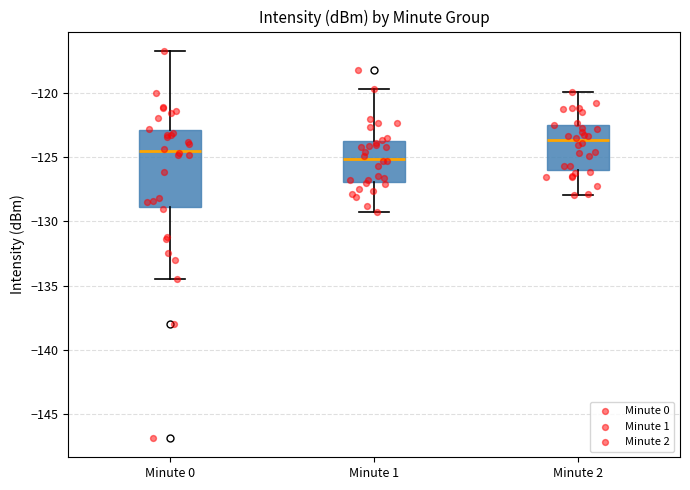

Which box's median line is the highest?

Minute 2